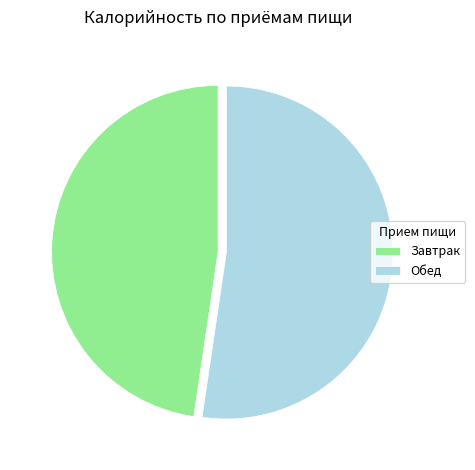

Which category has the biggest portion of the pie?

Обед